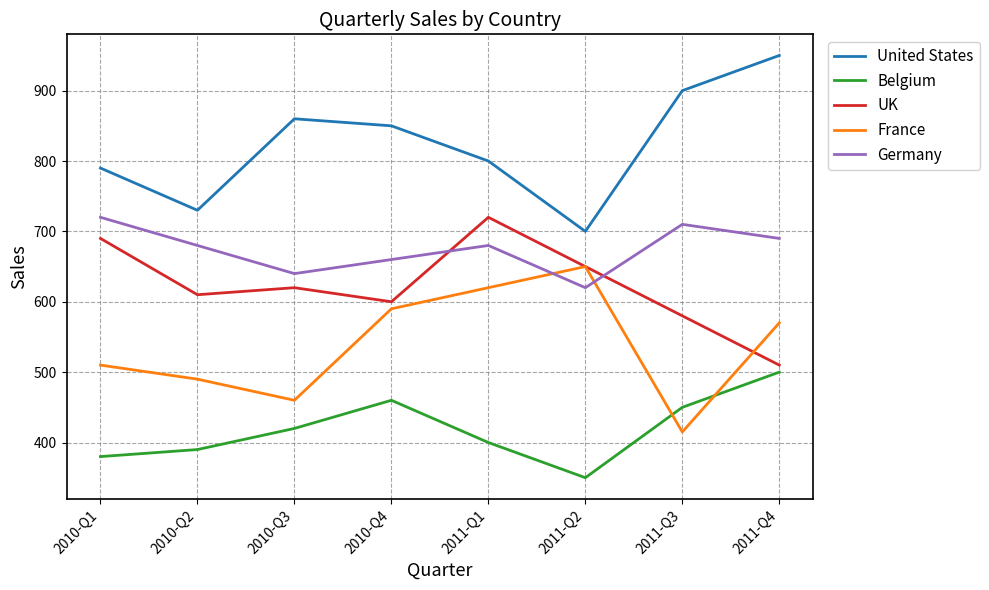

Between 2010-Q2 and 2011-Q2, which series saw the biggest shift?

France